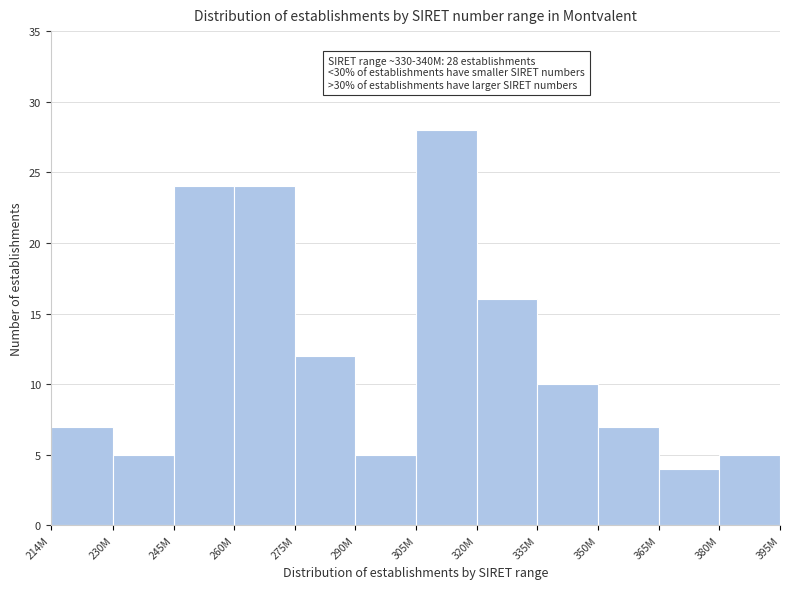

Reading left to right, list all the values displayed in this chart.

7	5	24	24	12	5	28	16	10	7	4	5